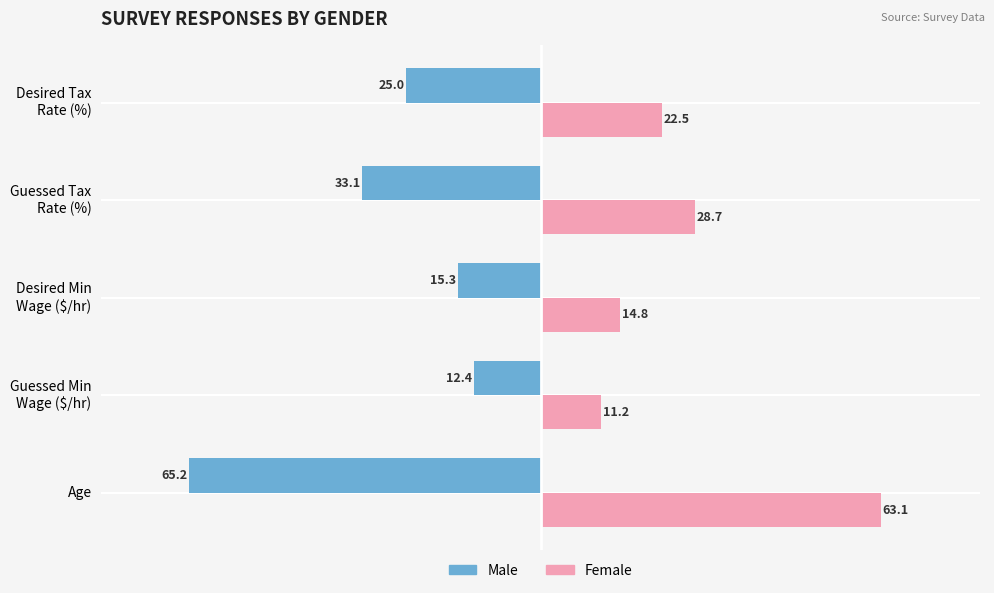

Which series has the largest total across all categories?

Female